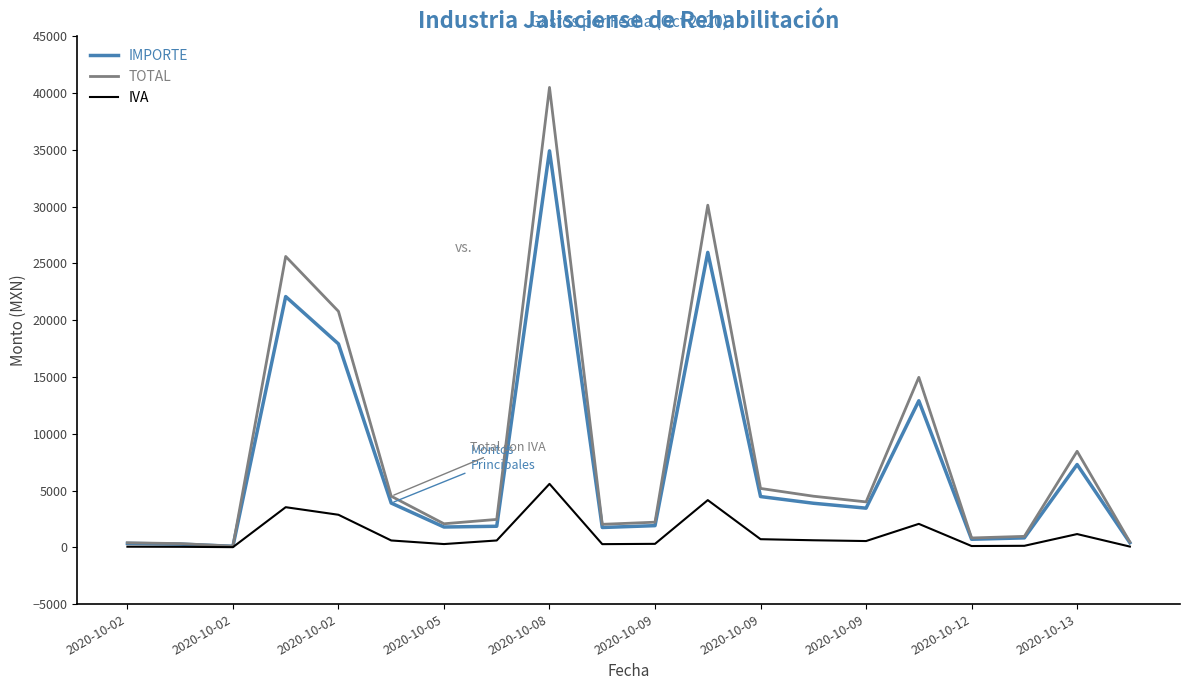

How many lines are shown in the chart?

3